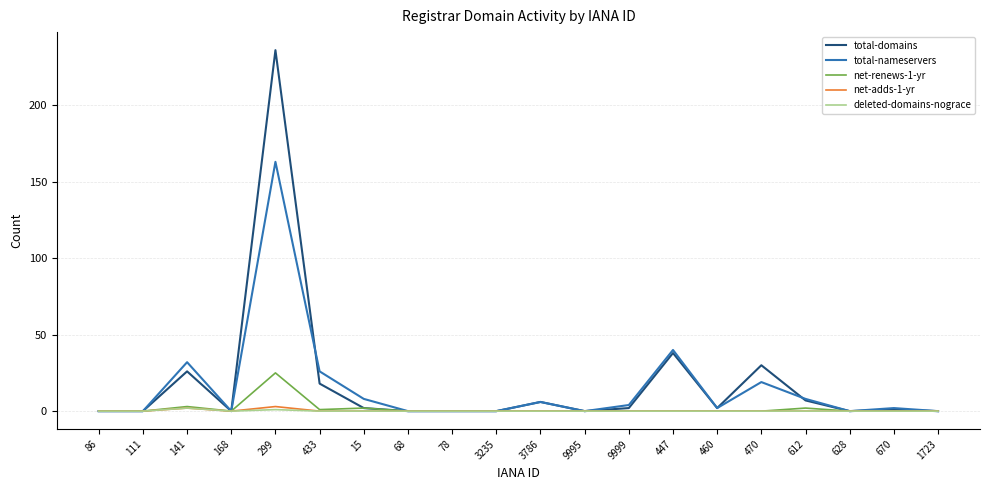

What is the difference between the maximum and minimum values in the total-domains series?

236